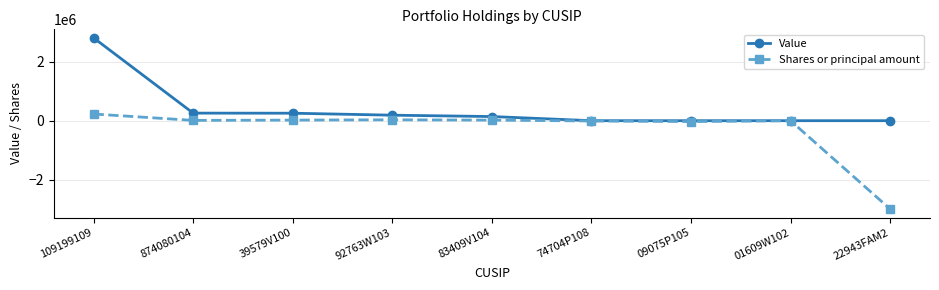

Is this an area chart (filled region under the line)?

No